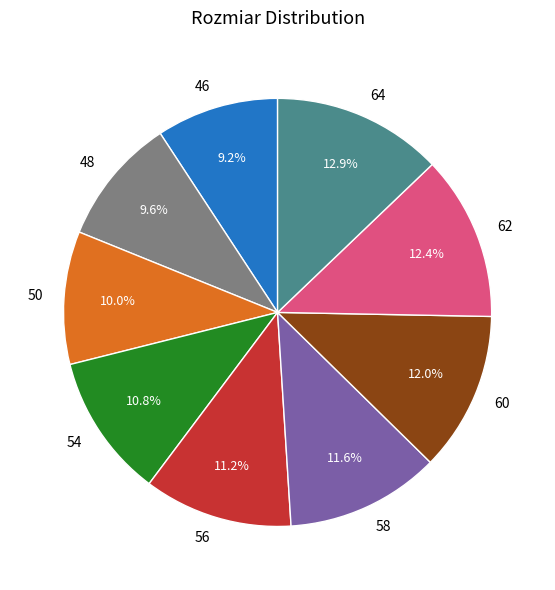

What is the ratio of the value at 62 to the value at 56?

1.1